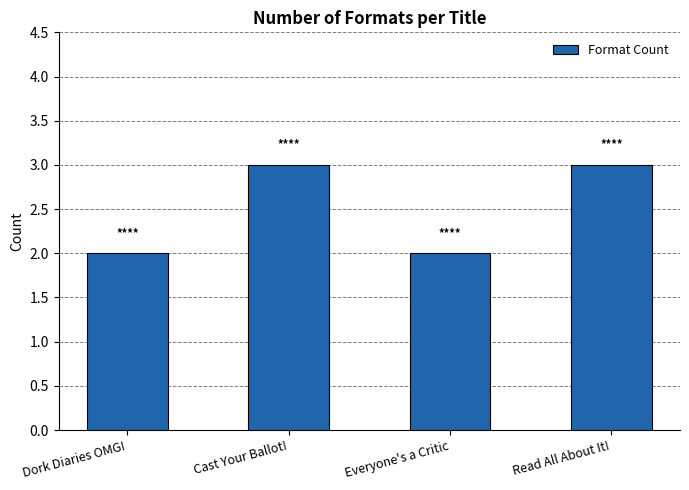

What is the sum of all values?

10